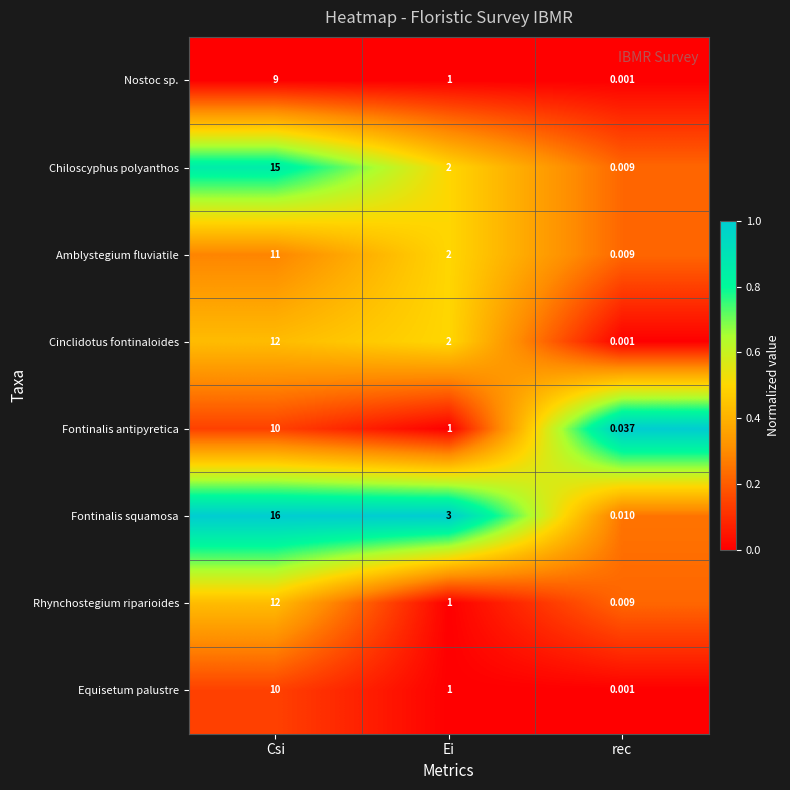

At which category is the sum across all series the highest?

Csi